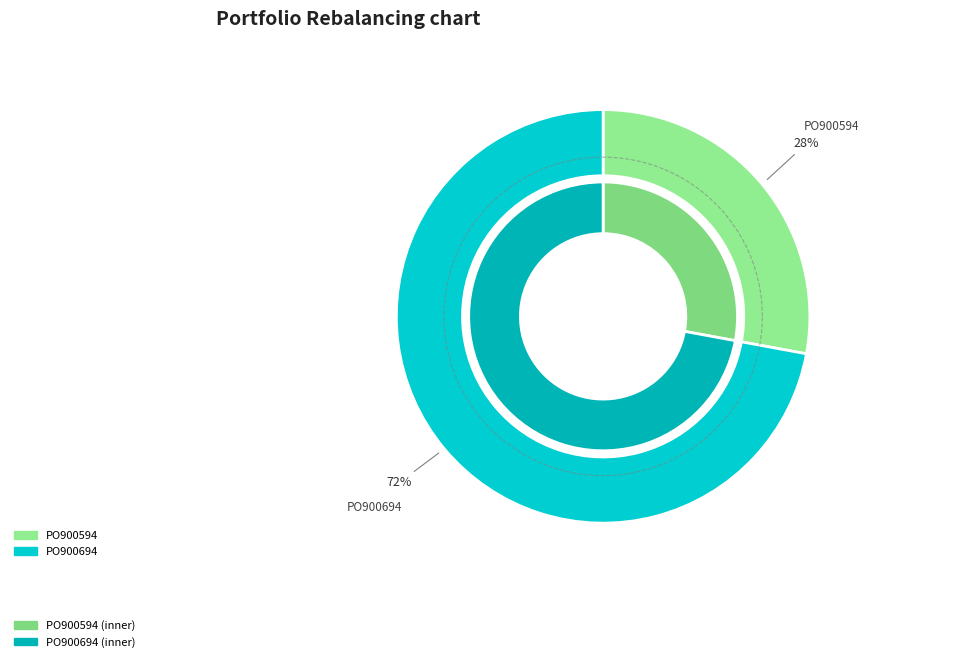

The PO900694 slice represents 72% of the pie. True or false?

True